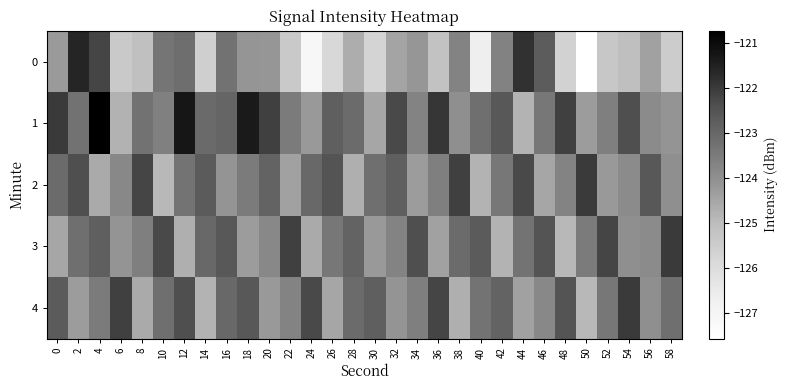

List the series in order of their peak value, lowest first.

2, 3, 4, 0, 1